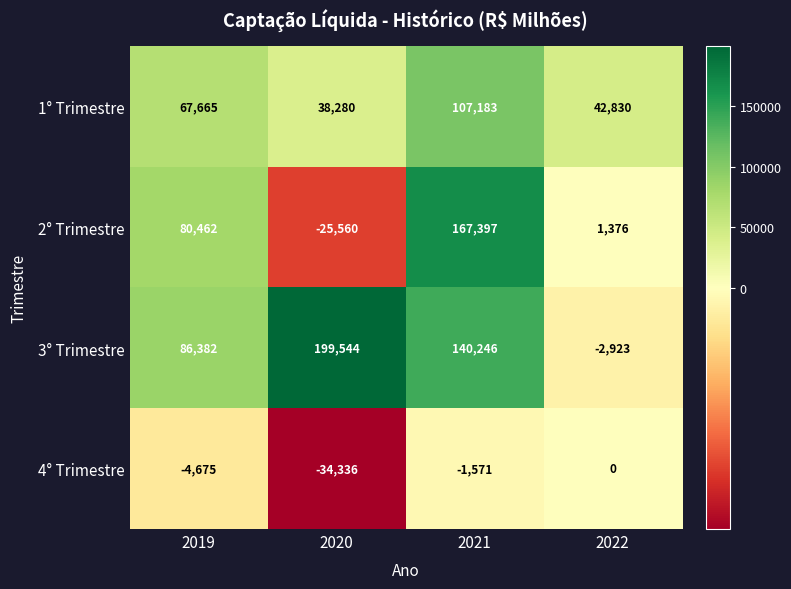

Reading left to right, extract all data points from this chart.

1° Trimestre: 2019=67665	2020=38280	2021=107183	2022=42830
2° Trimestre: 2019=80462	2020=-25560	2021=167397	2022=1376
3° Trimestre: 2019=86382	2020=199544	2021=140246	2022=-2923
4° Trimestre: 2019=-4675	2020=-34336	2021=-1571	2022=0